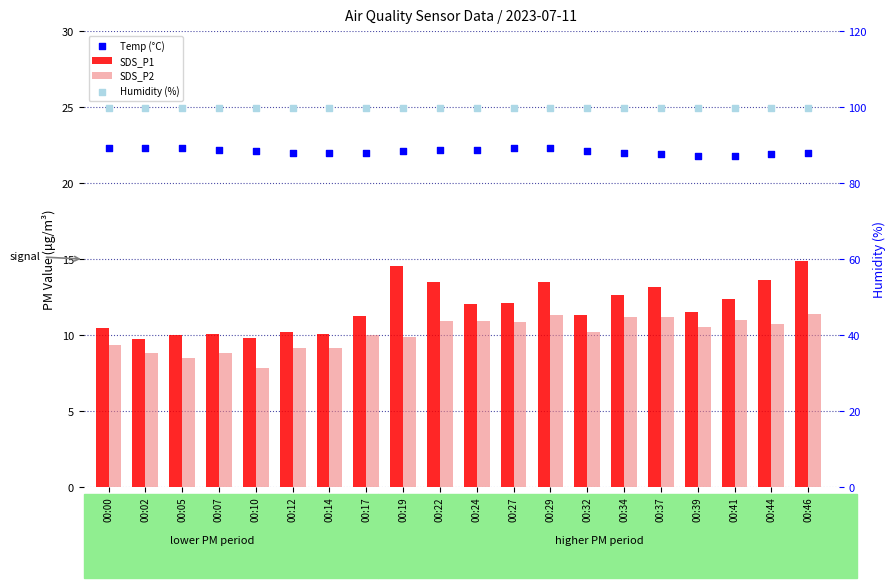

Which series has the widest spread of Y values?

SDS_P1